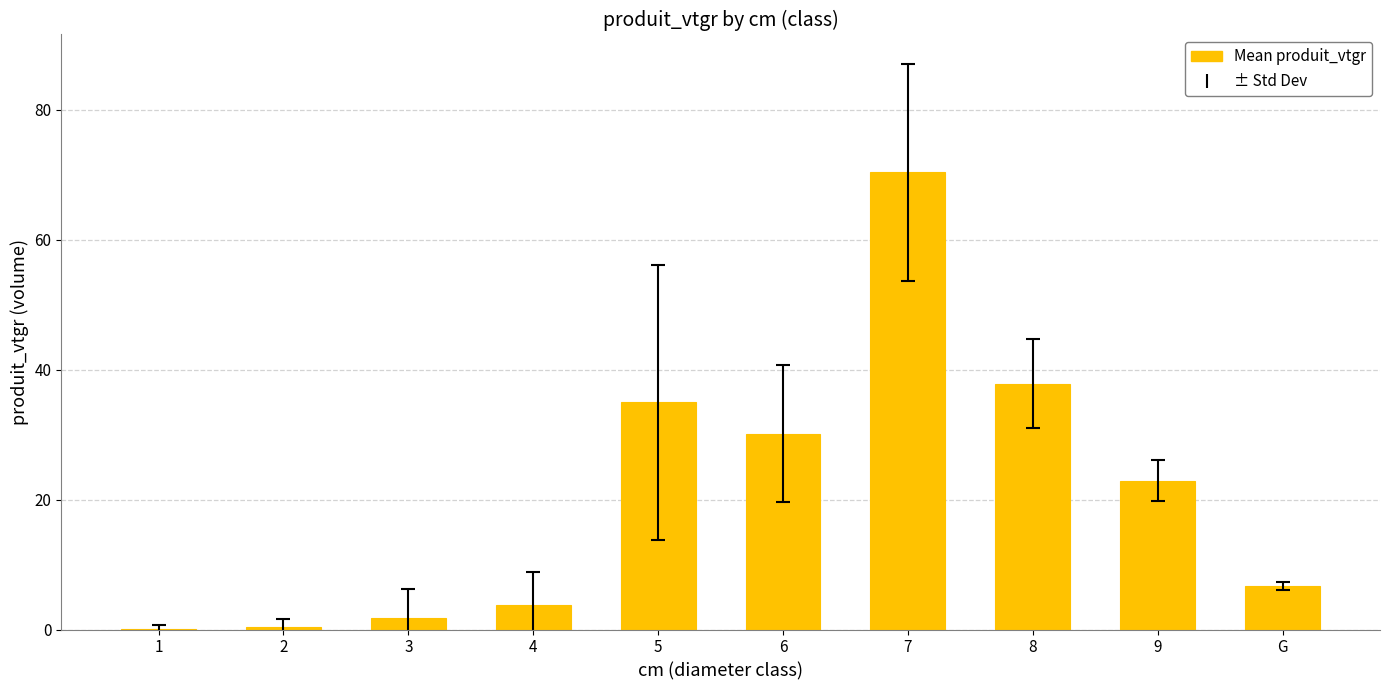

Read the value at 3.

1.8